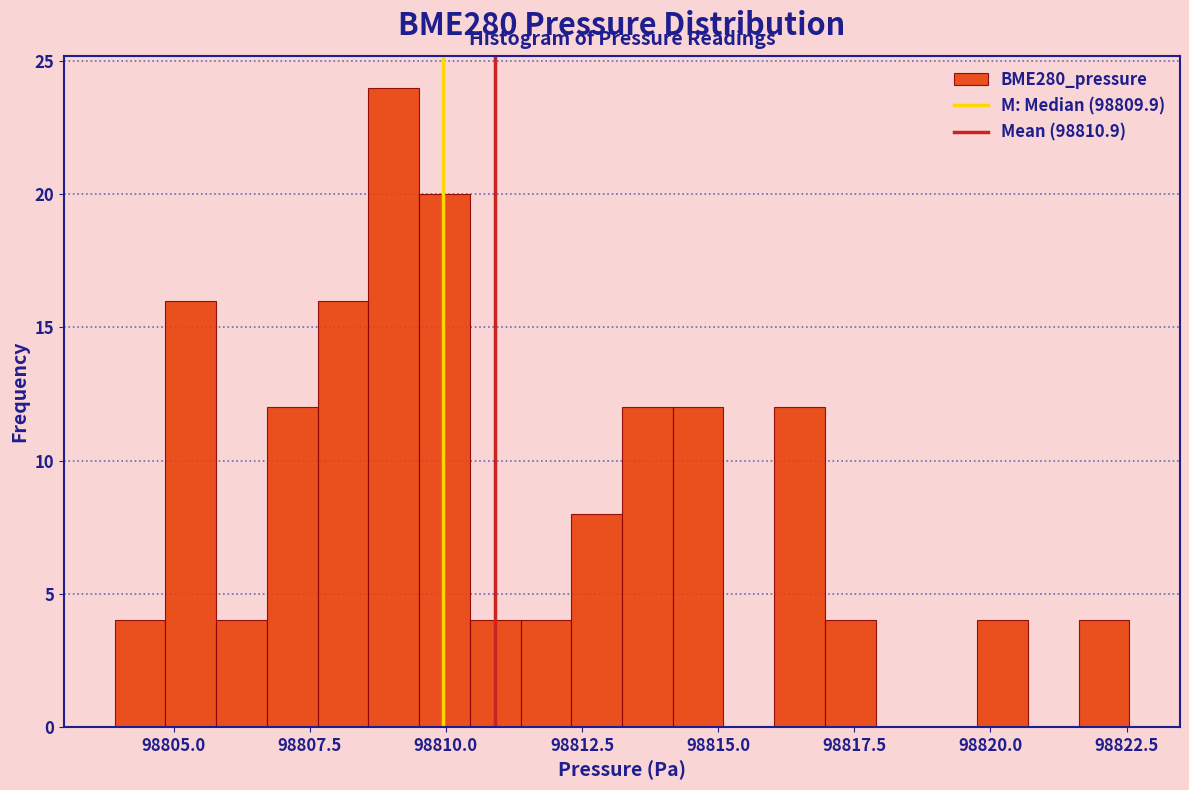

Read against the x-axis, roughly where is the centre of the tallest bar?

98809.0